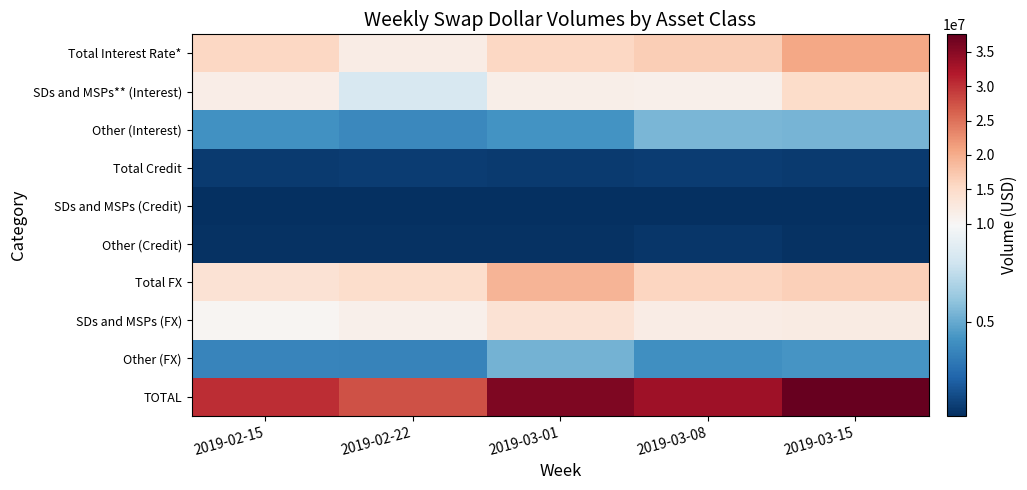

At how many categories does at least one series exceed 25178426?

5